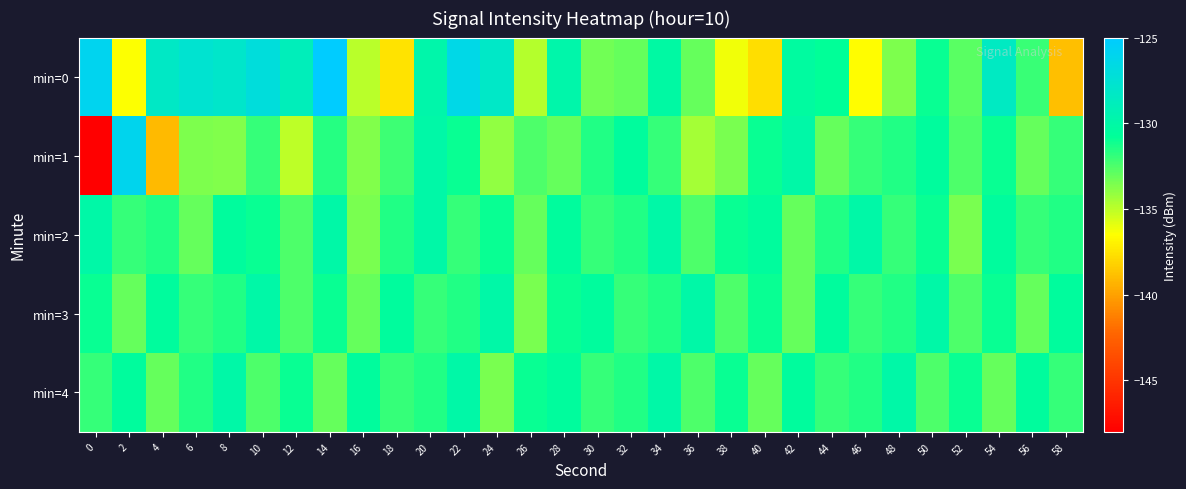

How many data points does each series have?

30